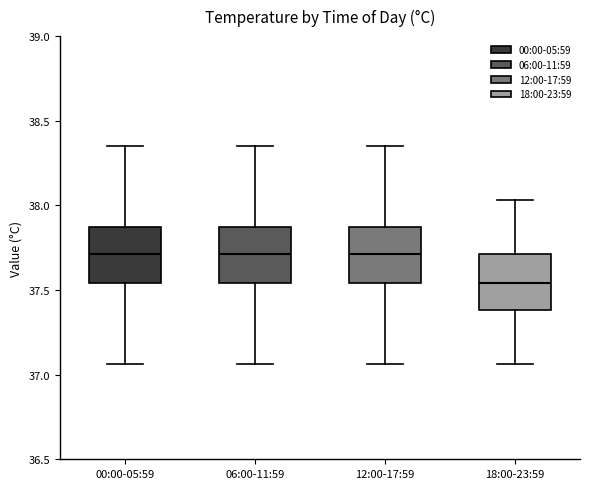

Reading left to right, read every box against the y-axis: the position of its median line, the range the box covers, and the ends of its whiskers. The values are not printed on the chart, so give them approximately, as read against the axis.

00:00-05:59: median 37.70, box 37.55 to 37.85, whiskers 37.05 to 38.35
06:00-11:59: median 37.70, box 37.55 to 37.85, whiskers 37.05 to 38.35
12:00-17:59: median 37.70, box 37.55 to 37.85, whiskers 37.05 to 38.35
18:00-23:59: median 37.55, box 37.40 to 37.70, whiskers 37.05 to 38.05